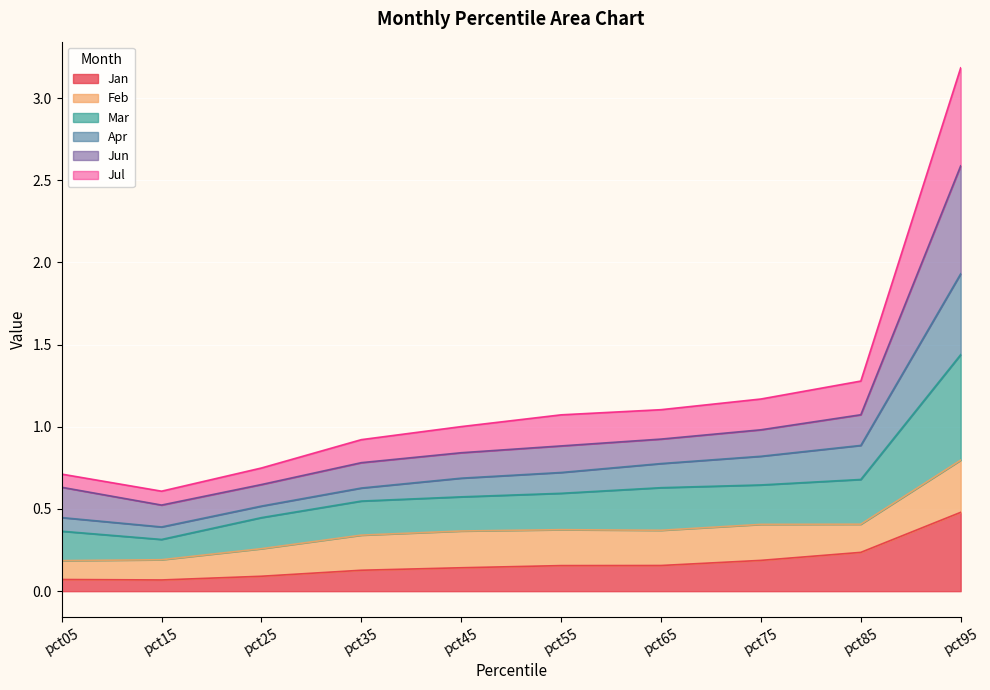

At which label does Jan reach its peak?

pct95